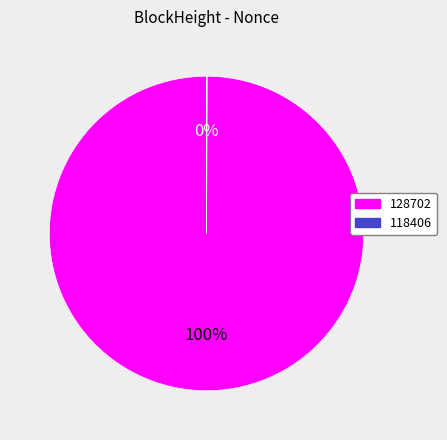

Is there a majority slice in this chart?

Yes